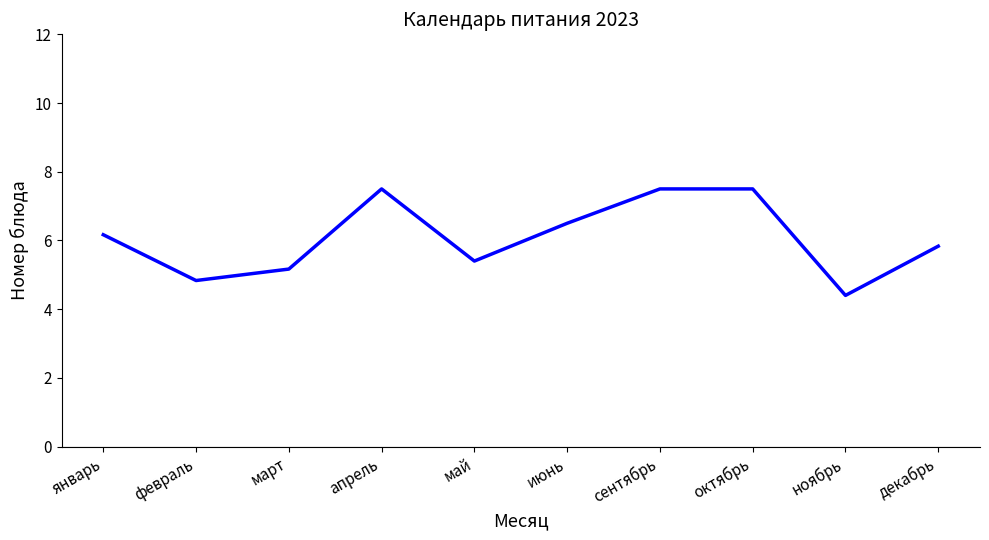

What is the minimum value shown in the chart?

4.4